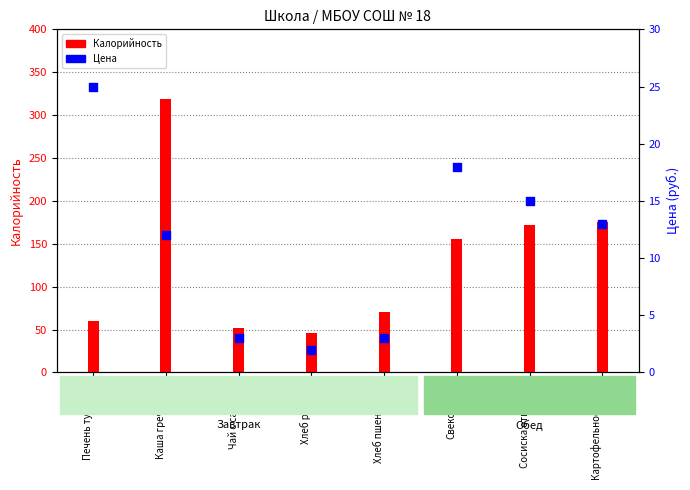

What are all the series names shown in the legend?

Калорийность, Цена